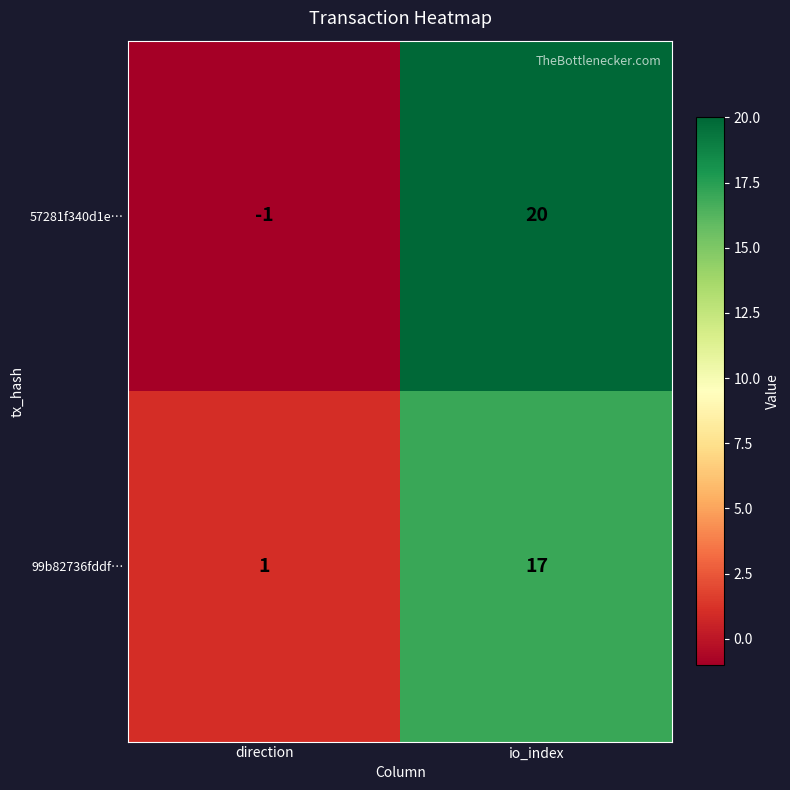

Which series changed the most between direction and io_index?

57281f340d1e…